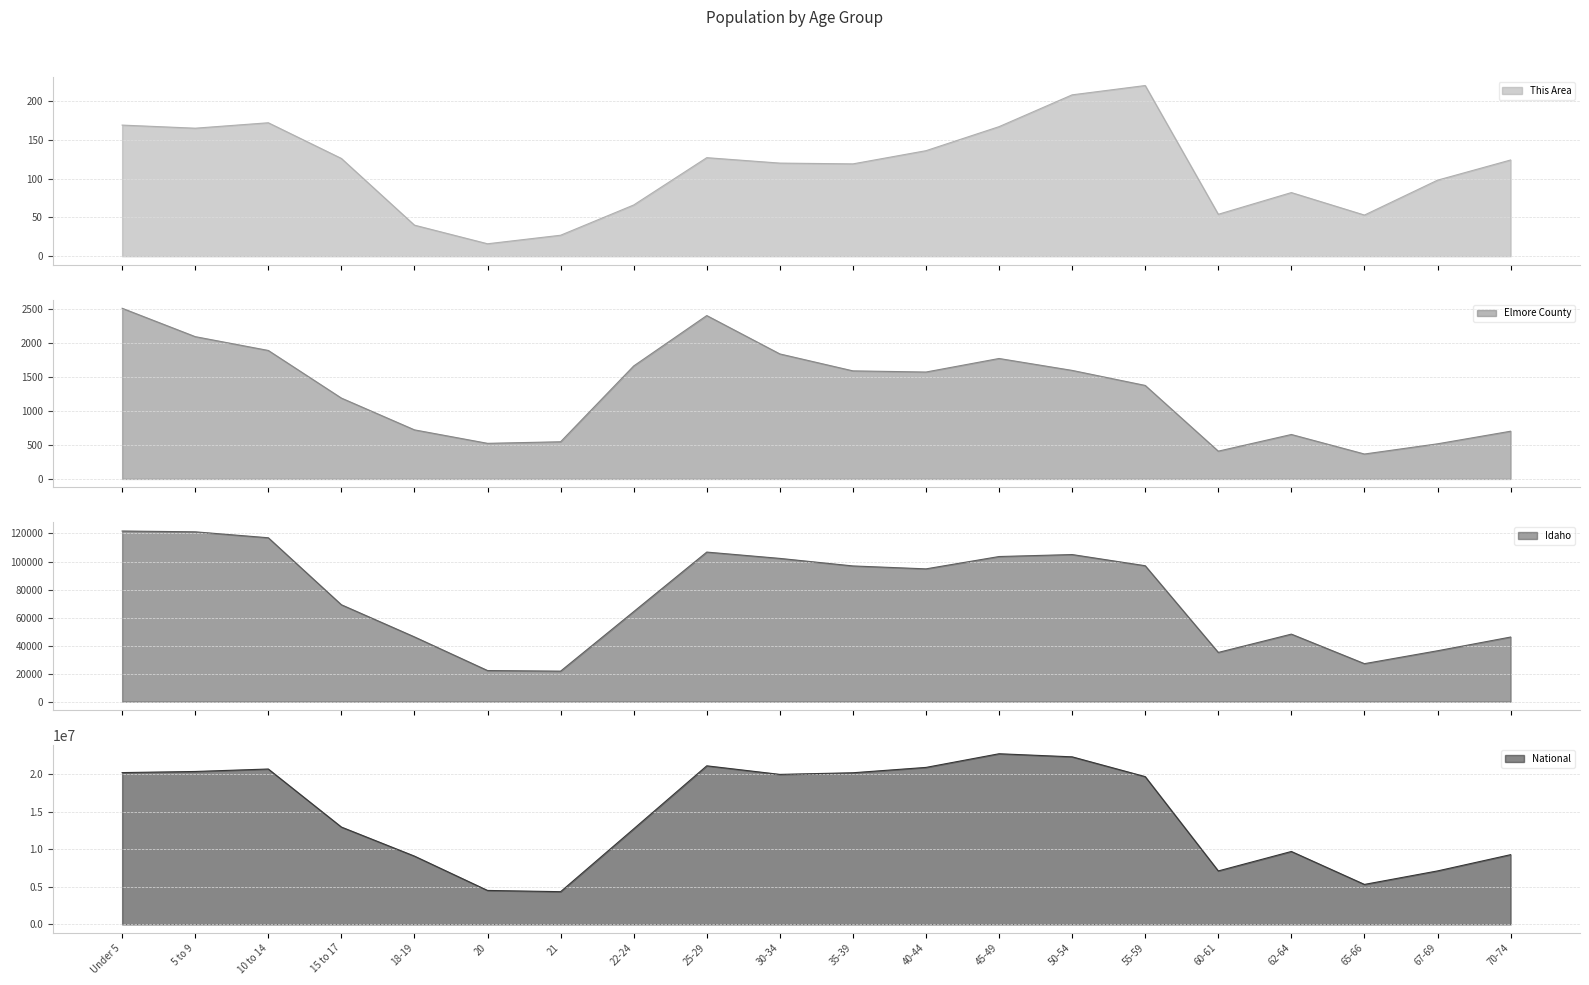

What is the difference between the highest and lowest values at 30-34?

19961979